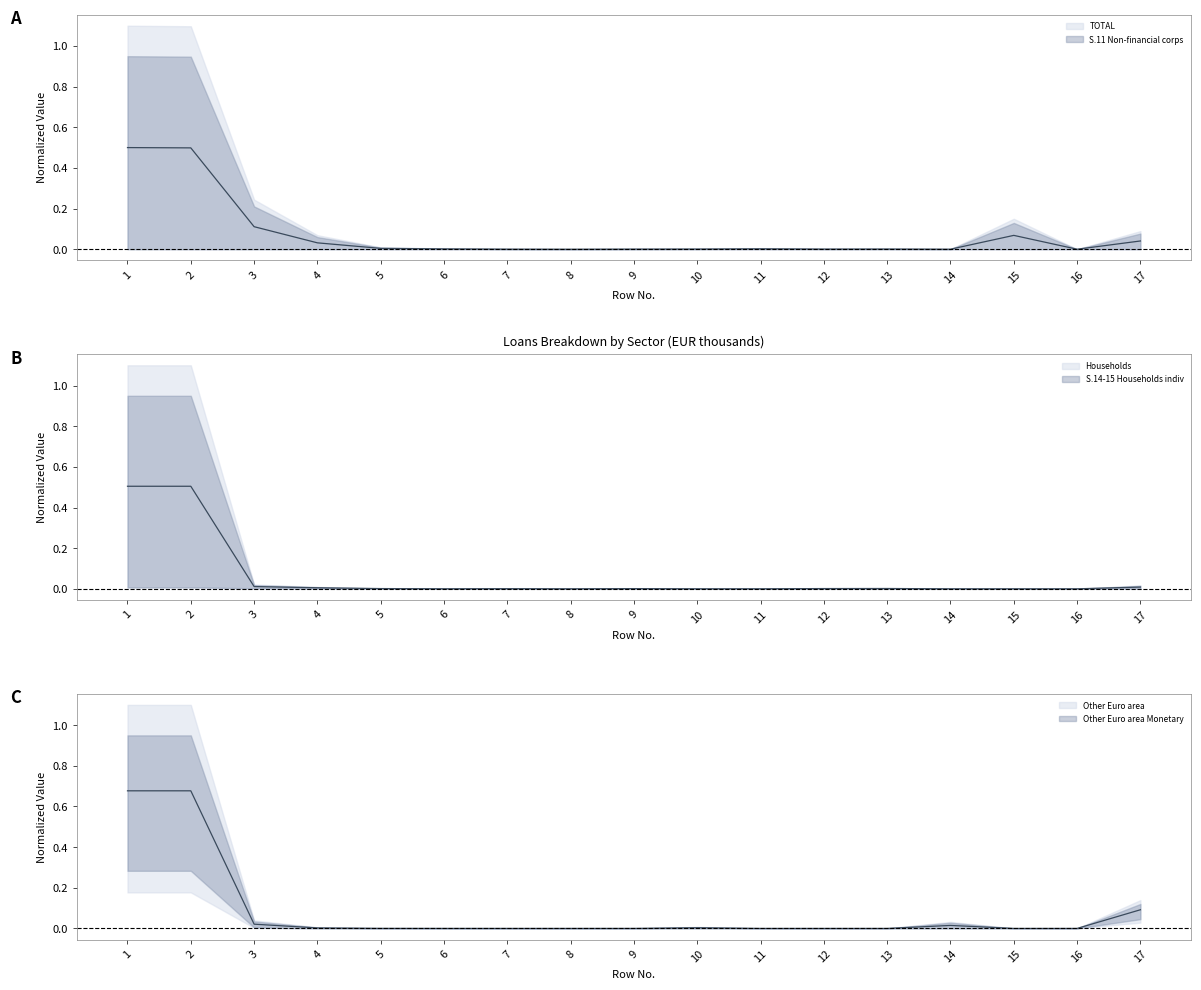

What is the difference between the second highest and second lowest values in the Other Euro area (col_17) mid series?

0.7